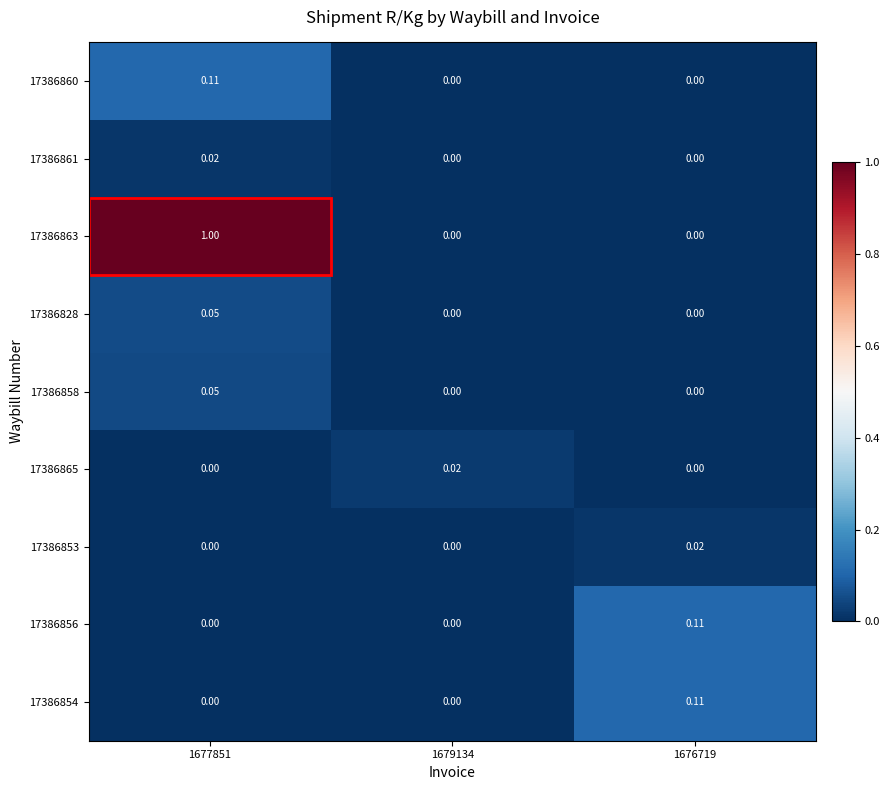

How many positive values does the 17386860 series have?

1